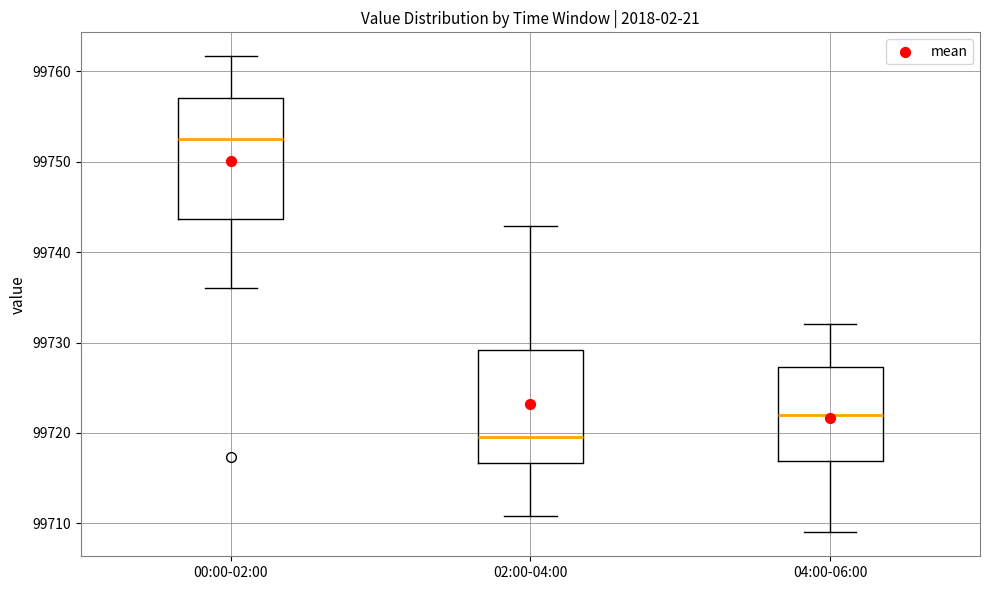

Where is the lower edge of the box for 00:00-02:00 on the y-axis? The values are not printed on the chart, so give them approximately, as read against the axis.

99744